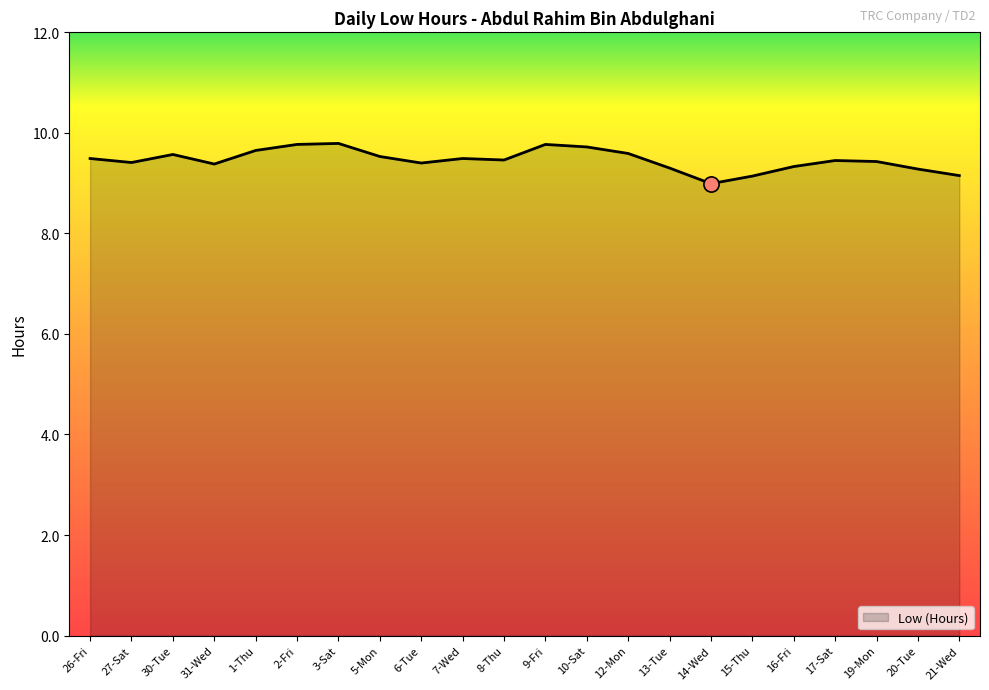

Approximately how many times larger is the value at 6-Tue compared to 13-Tue?

1.0